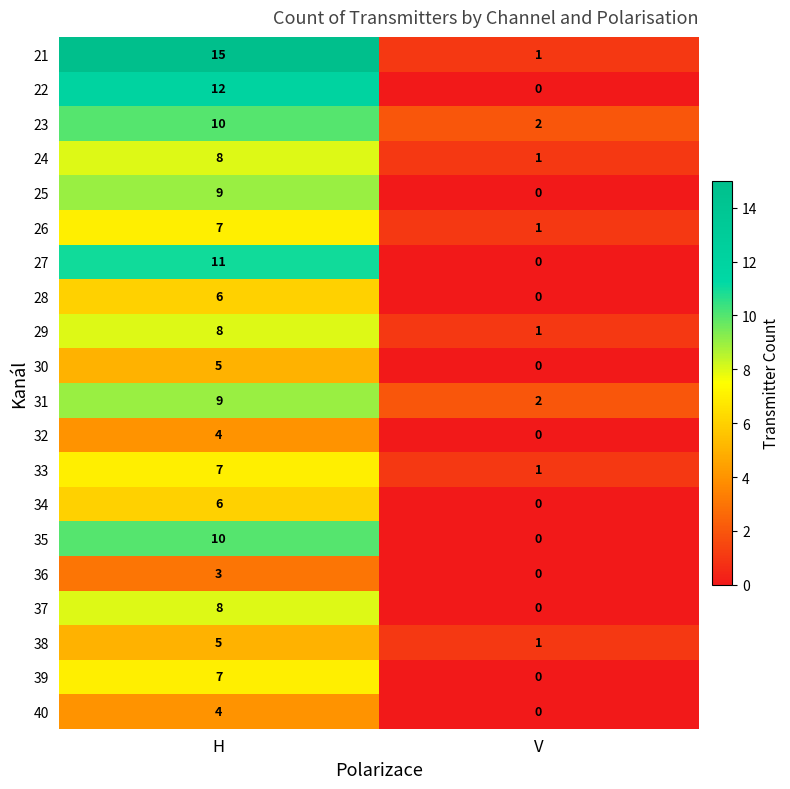

Which series has the largest total across all categories?

21